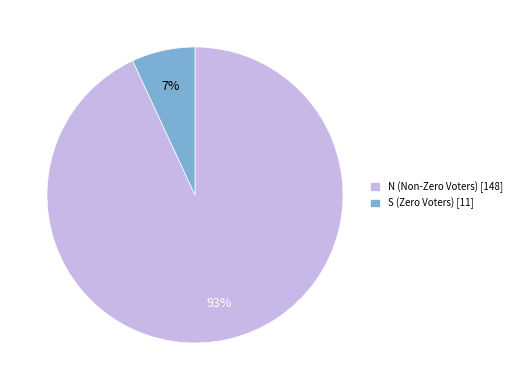

Rank the categories by value from highest to lowest.

N, S